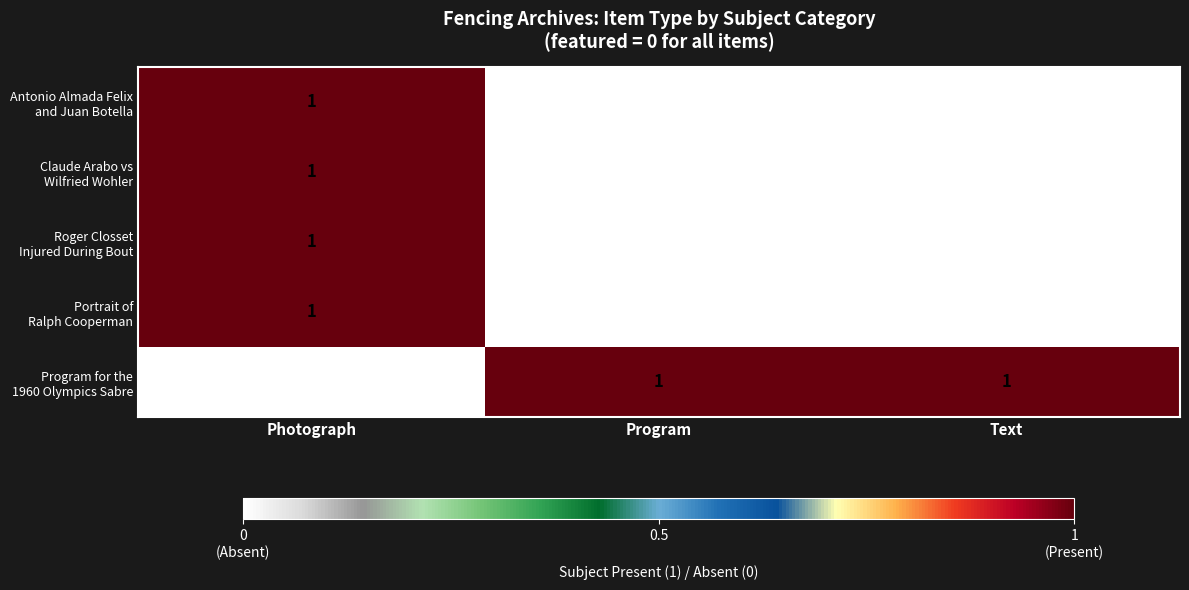

At which category is the sum across all series the highest?

Photograph